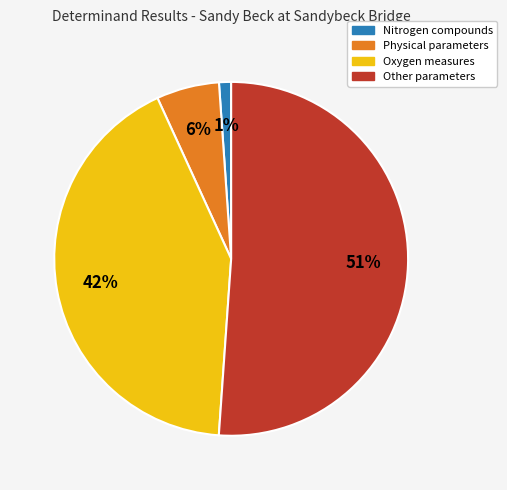

Count the number of slices in the pie.

4